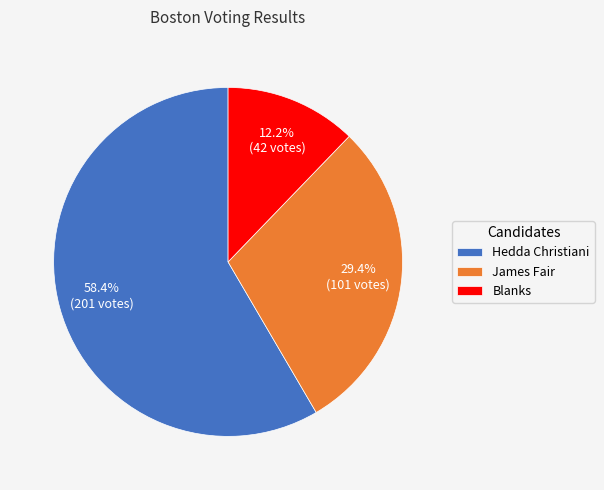

Combined, what portion of the pie is Hedda Christiani and Blanks?

70.6%